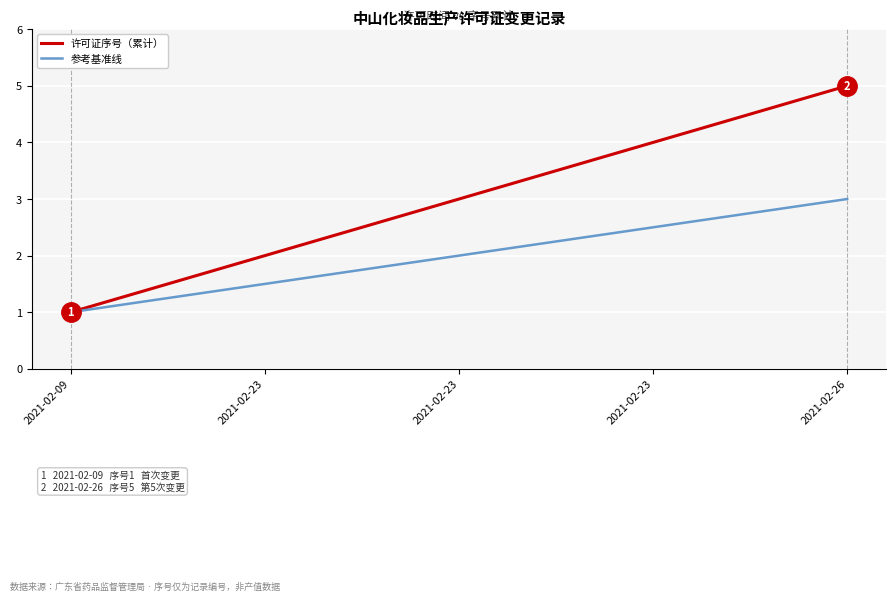

Does the chart display data point markers on the line(s)?

No